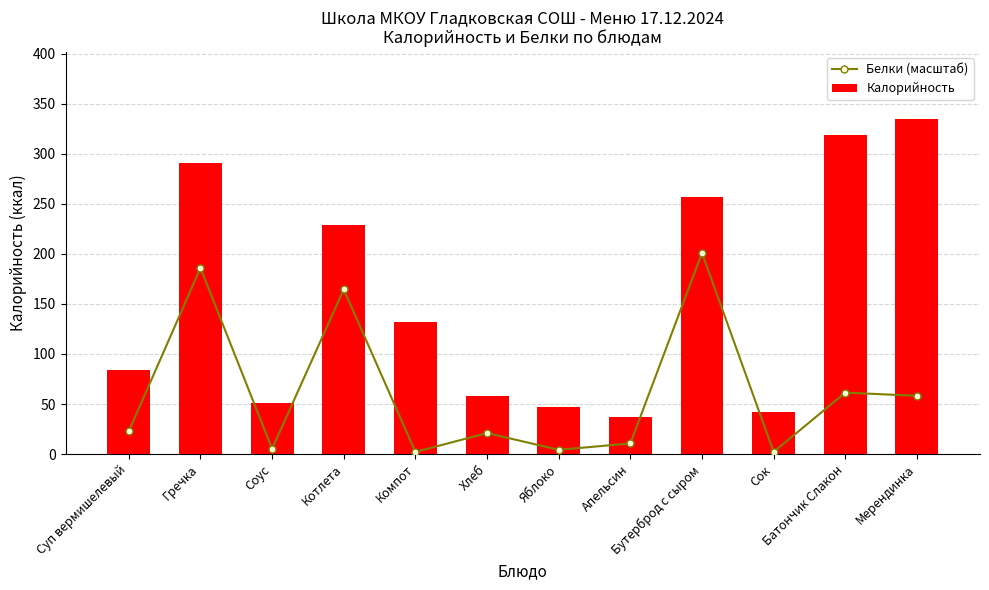

What is the difference between the second highest and minimum values in the Калорийность series?

282.0